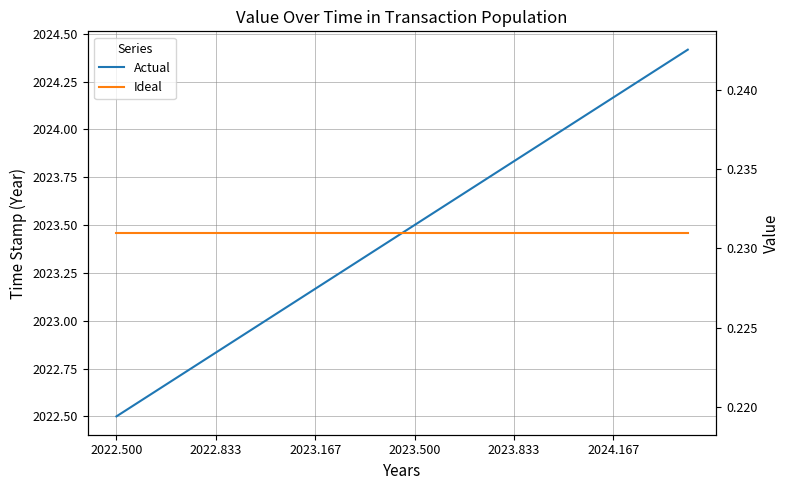

At which label is Ideal closest to 0?

2022.500